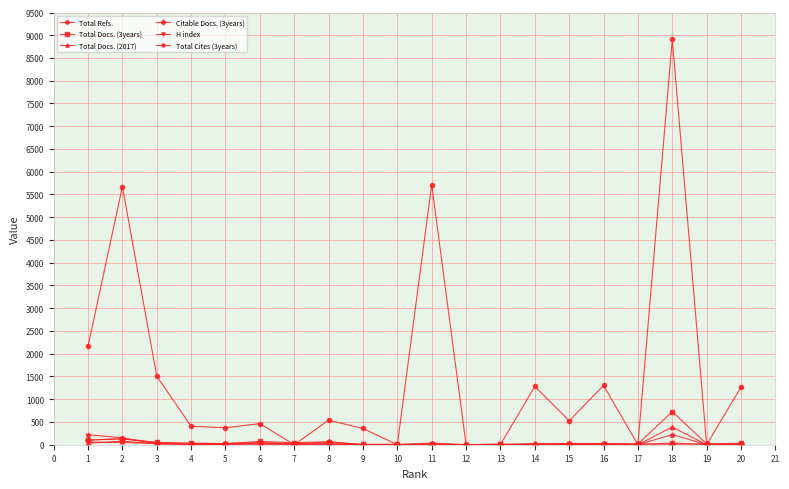

True or false: Citable Docs. (3years) has more than 1 interior local peaks.

True